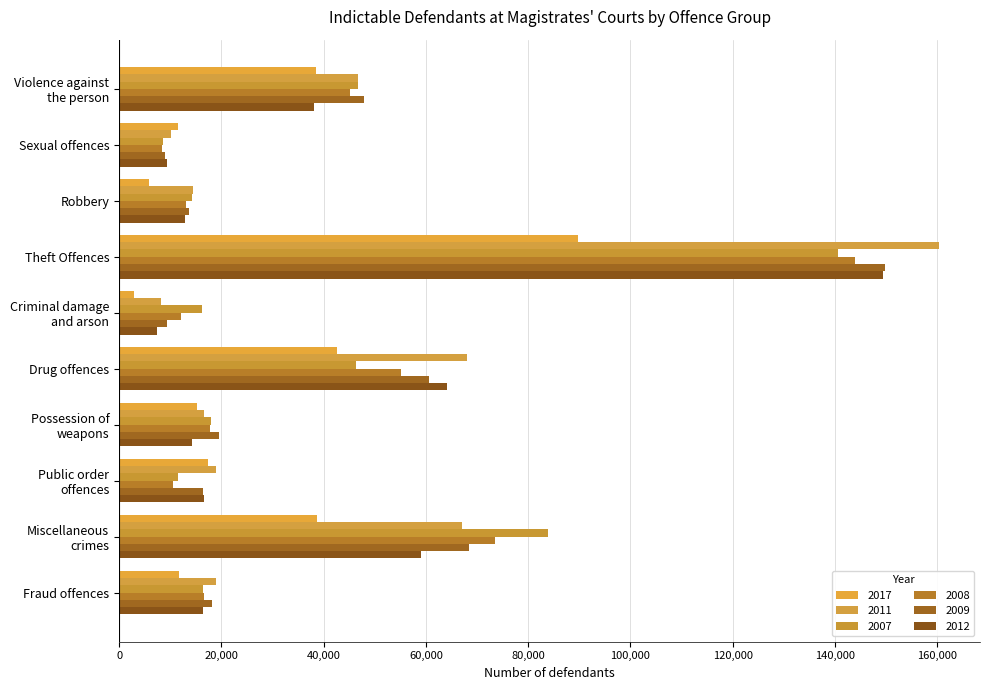

What position from the left is Public order
offences?

8